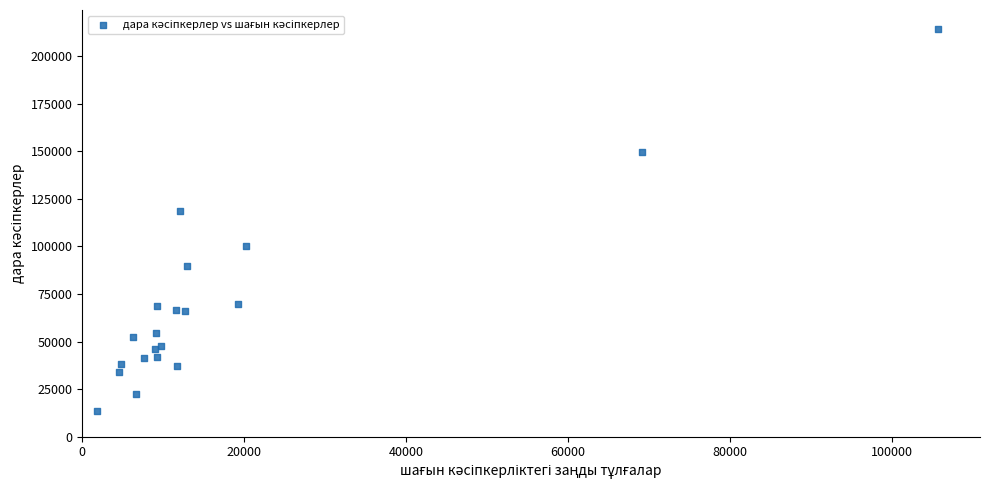

What Y value in the scatter plot is closest to 113787?

118752